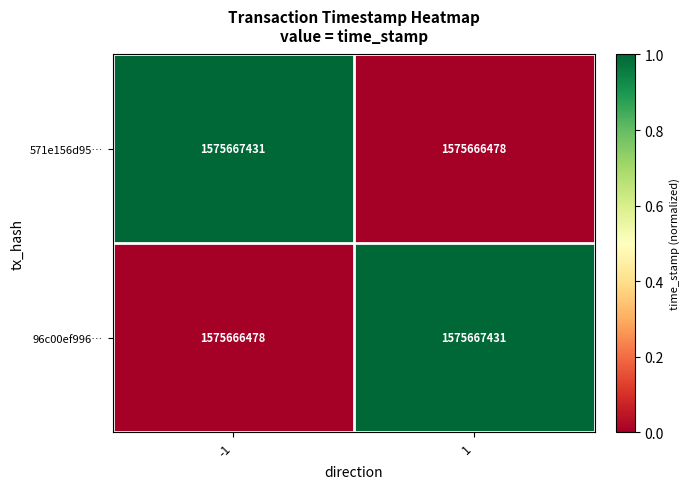

Which category has the lowest value in the 571e156d95… series?

1